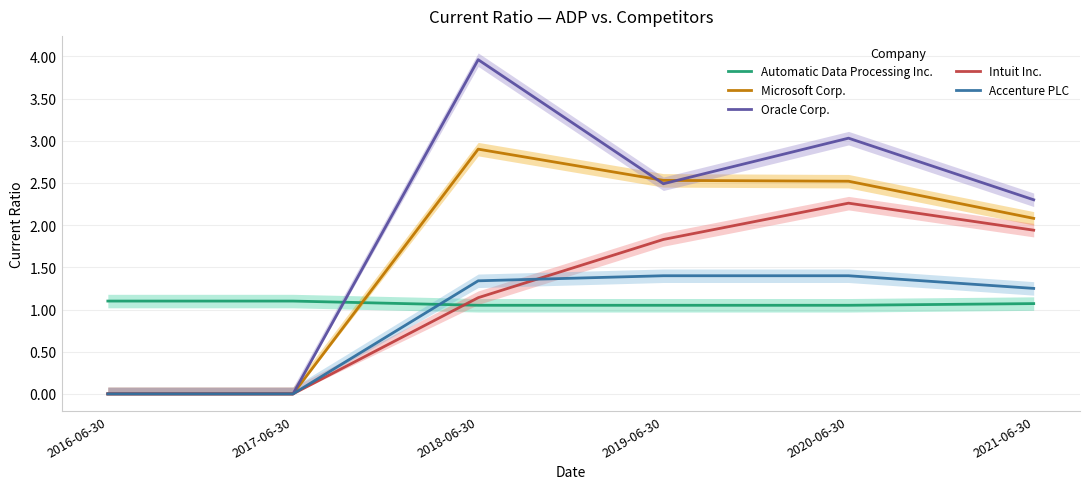

What is the value of the Oracle Corp. point at the 3rd from the left?

4.0